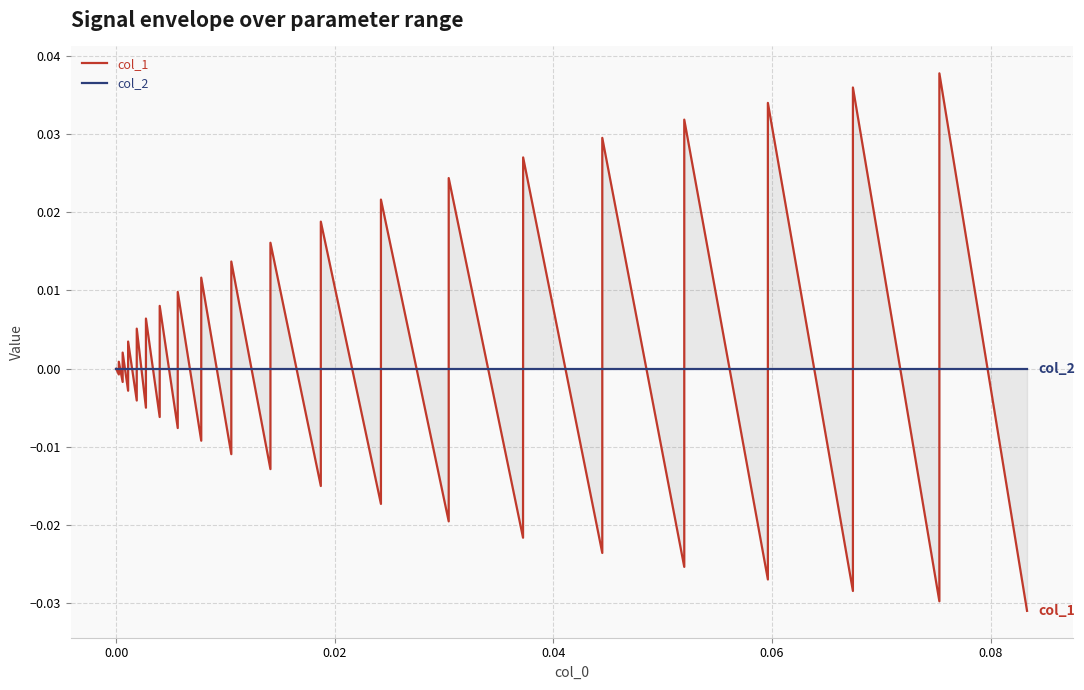

How many data points in col_1 are less than 0?

20